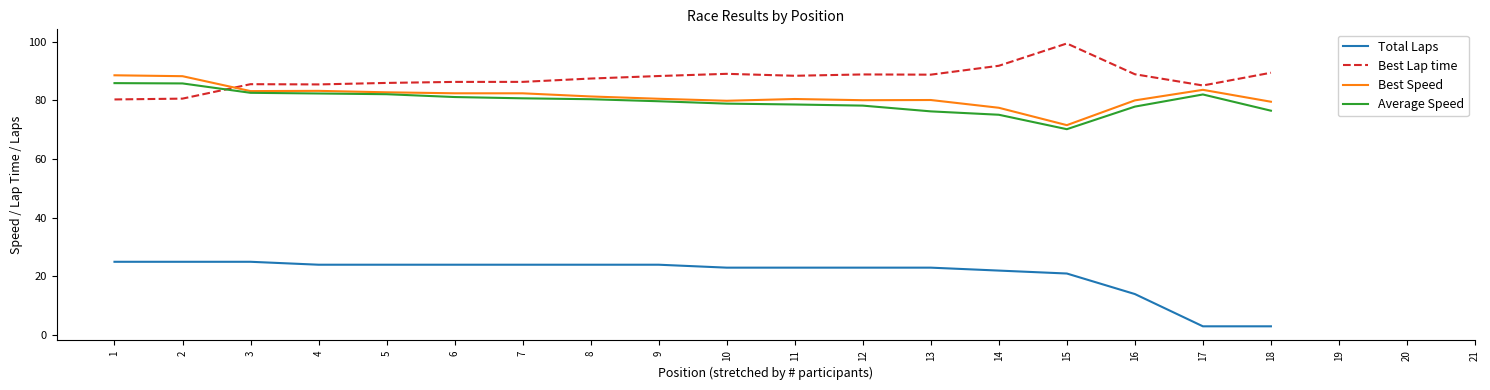

Which series has the largest range (max minus min)?

Total Laps